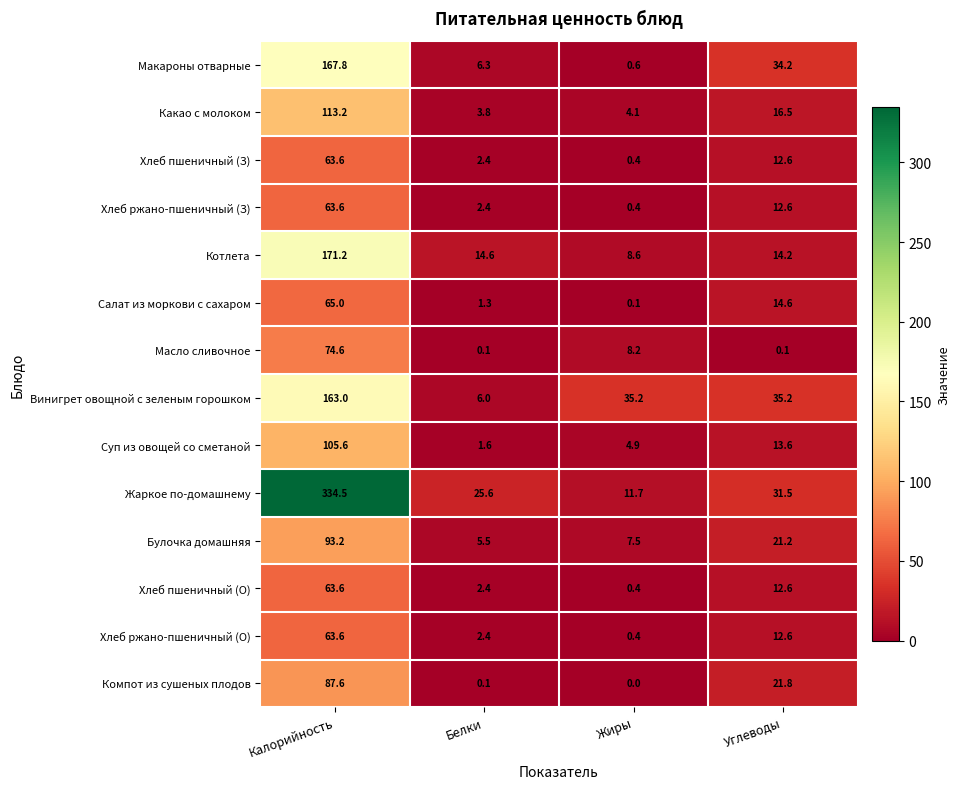

What is the spread (max minus min) of values at Калорийность?

270.9